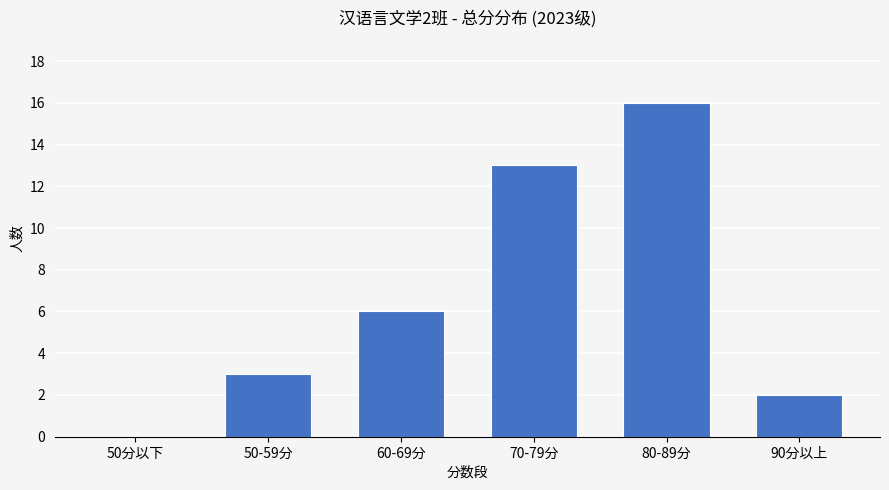

What is the maximum value shown in the chart?

16